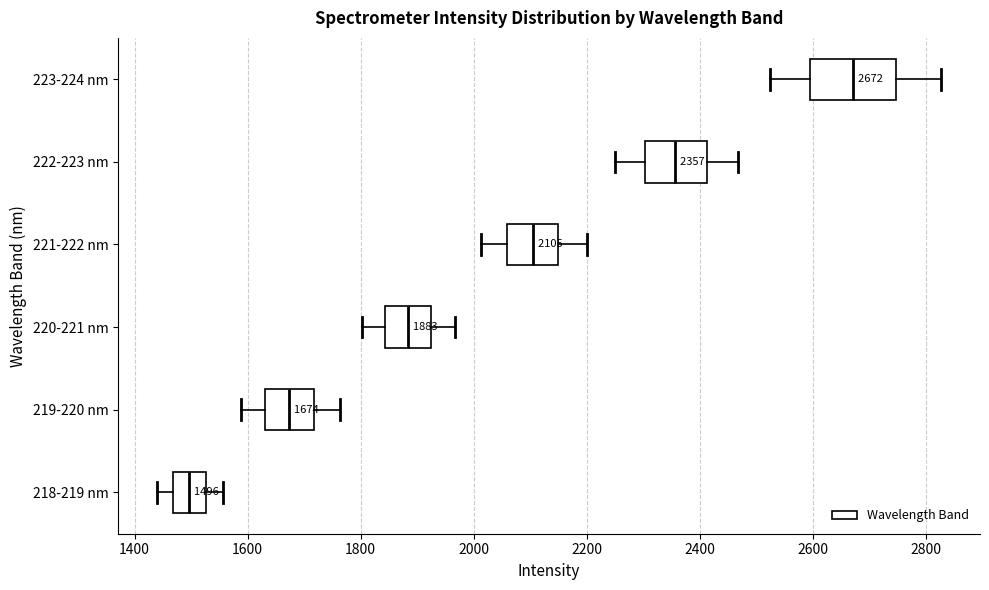

Comparing the boxes themselves (not the whiskers), which one is the widest?

223-224 nm